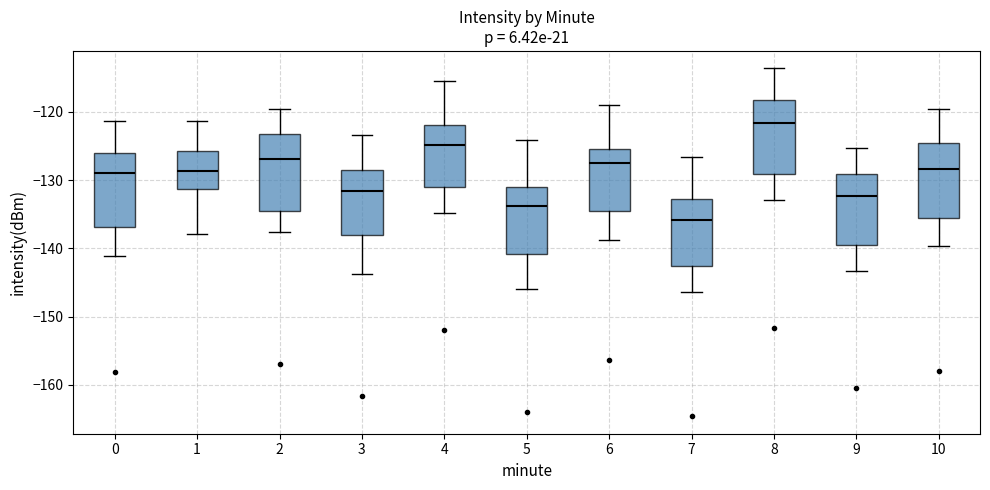

Which box's median line is the lowest?

7